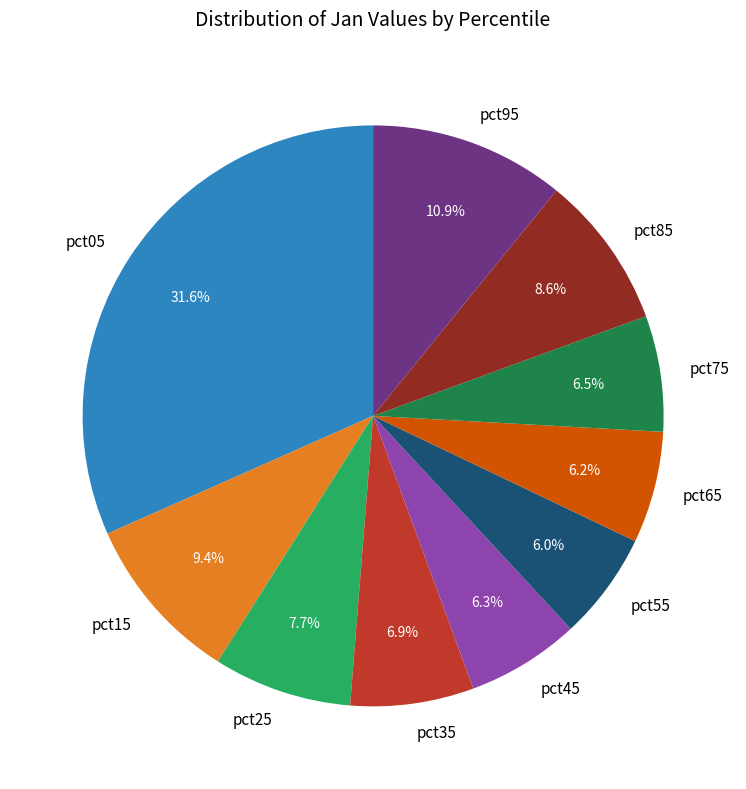

To the nearest percent, what is the average slice percentage?

10%